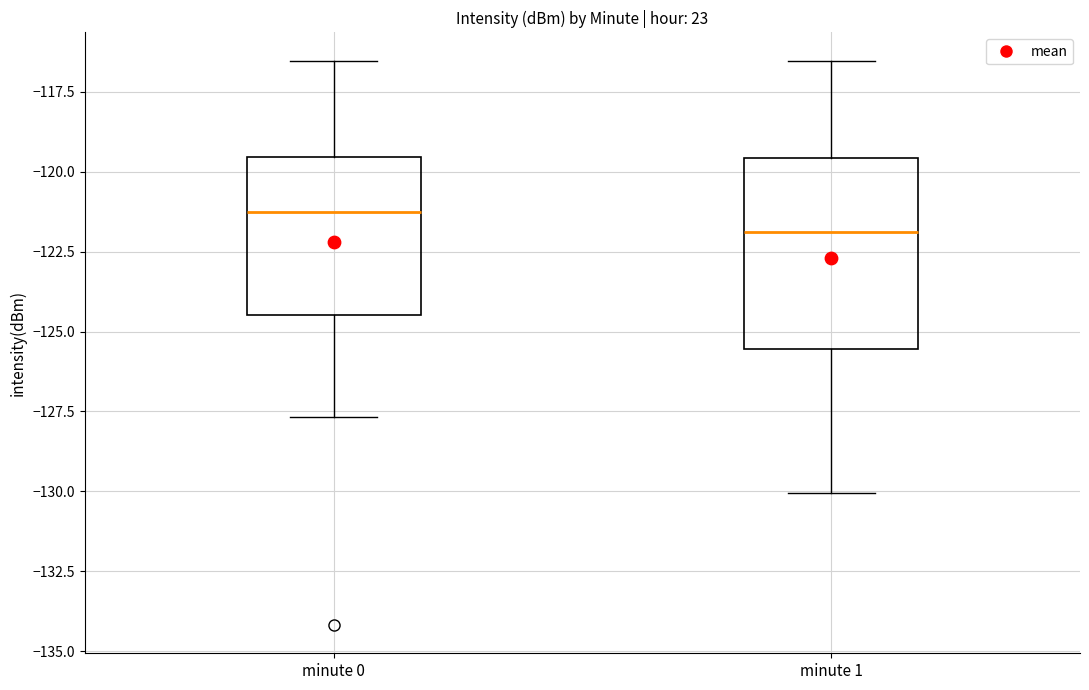

Reading left to right, transcribe this box plot: for each box, give where its median line is, the range the box spans, and where its two whiskers end, as read against the y-axis. The values are not printed on the chart, so give them approximately, as read against the axis.

minute 0: median -121.5, box -124.5 to -119.5, whiskers -127.5 to -116.5
minute 1: median -122.0, box -125.5 to -119.5, whiskers -130.0 to -116.5